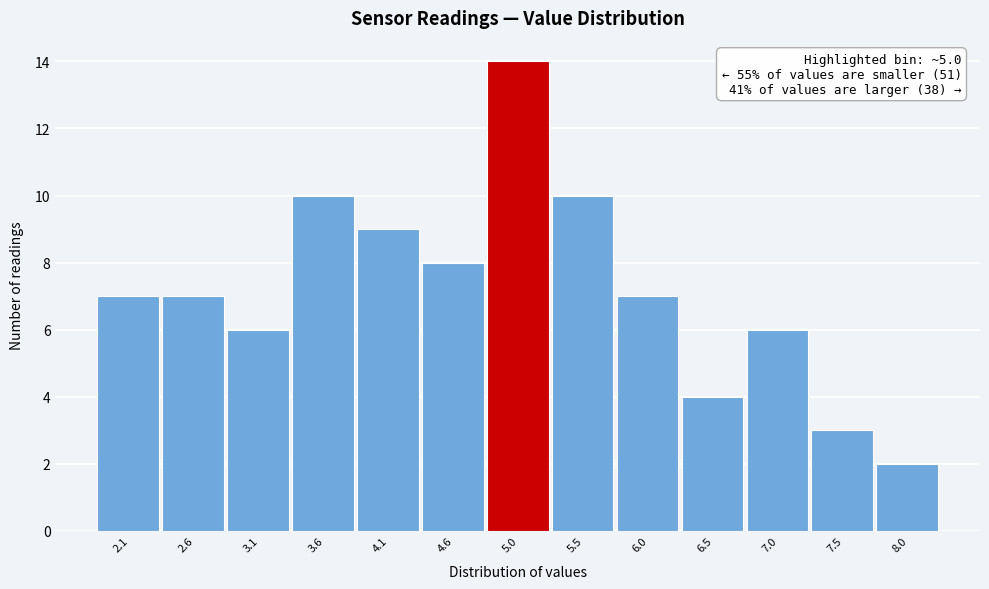

Over which range of the x-axis is the bar tallest?

4.80 to 5.30